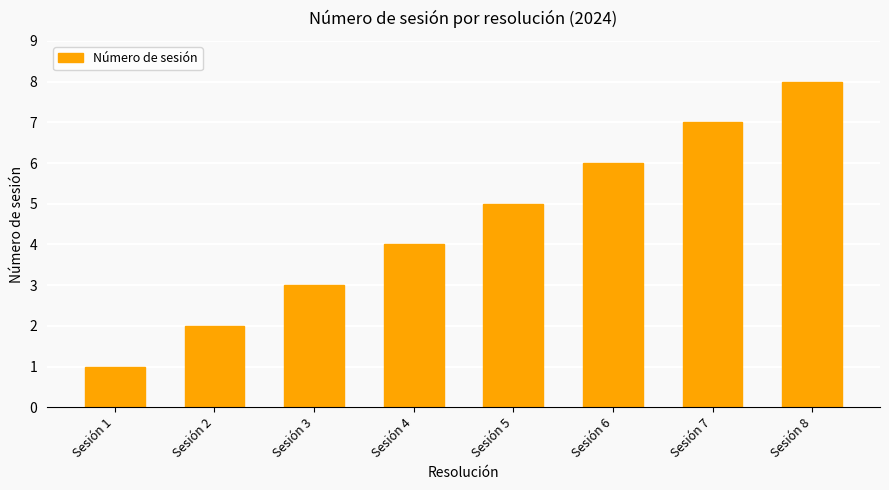

Reading left to right, extract all data points from this chart.

1	2	3	4	5	6	7	8